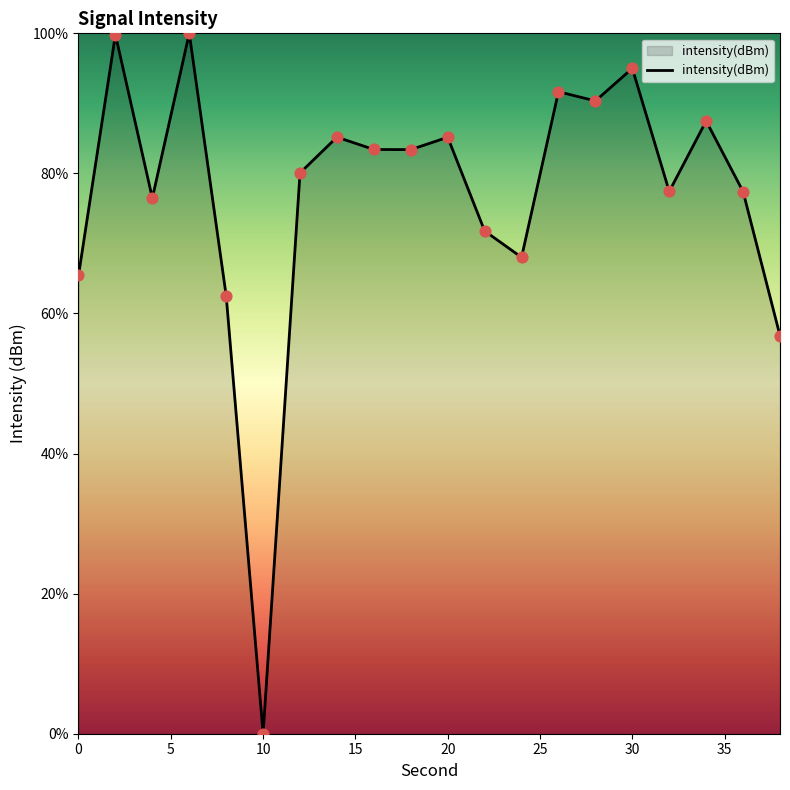

What is the maximum value shown in the chart?

100.0